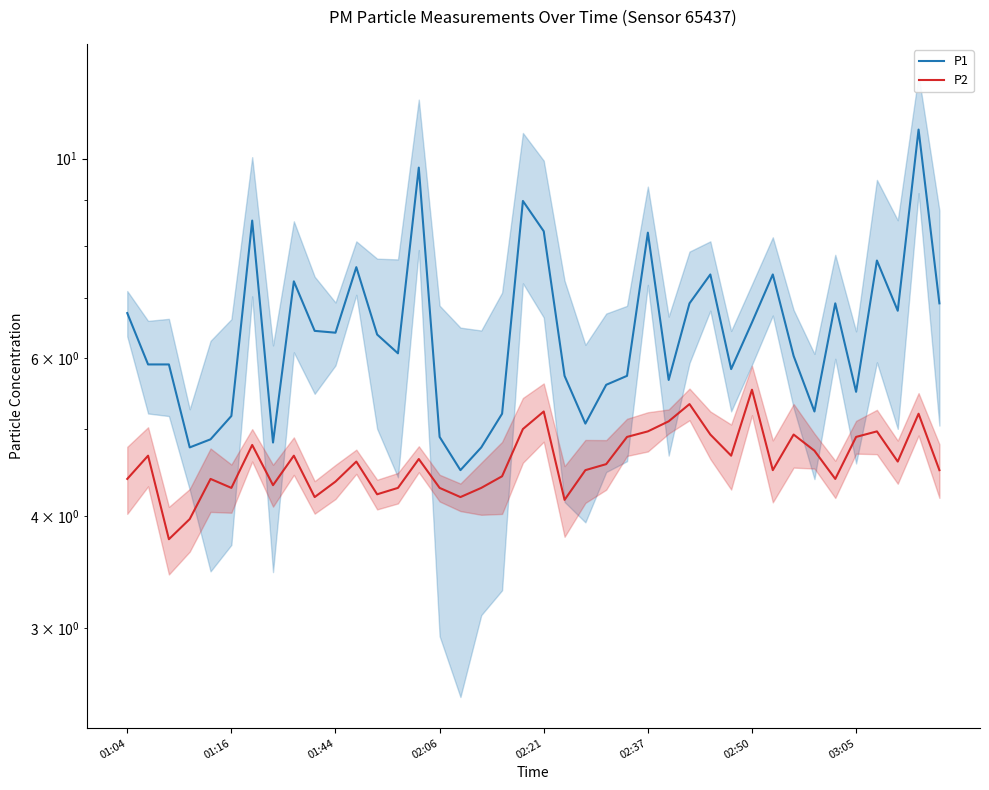

Which series has the largest total across all categories?

P1